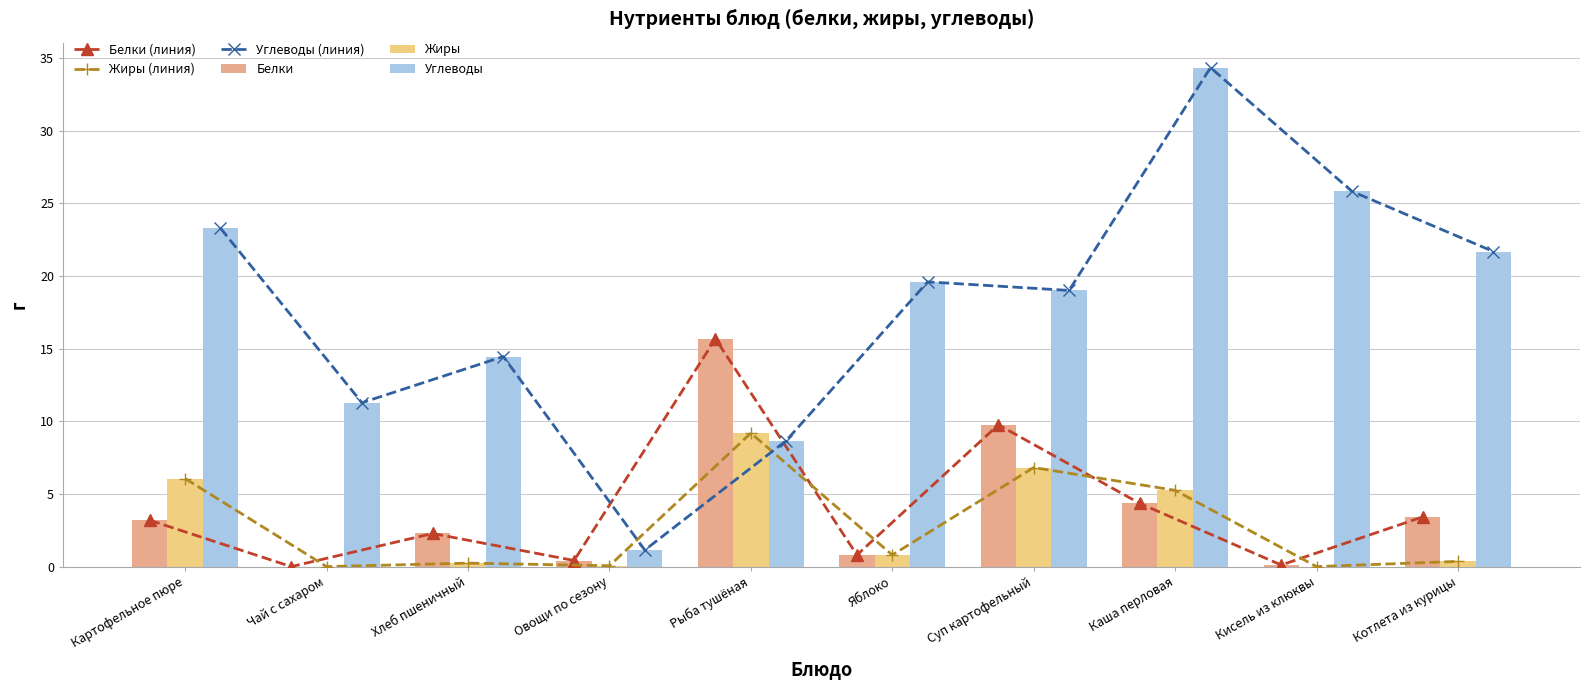

Is the value of Жиры at Суп картофельный greater than the value of Углеводы at Суп картофельный?

No